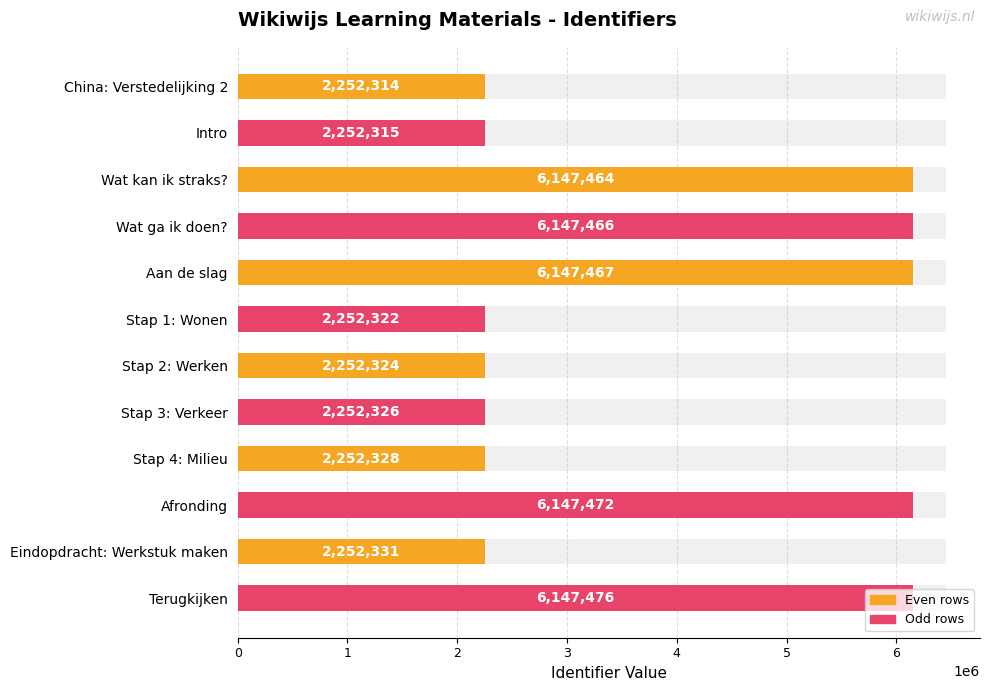

What is the greatest value displayed?

6147476